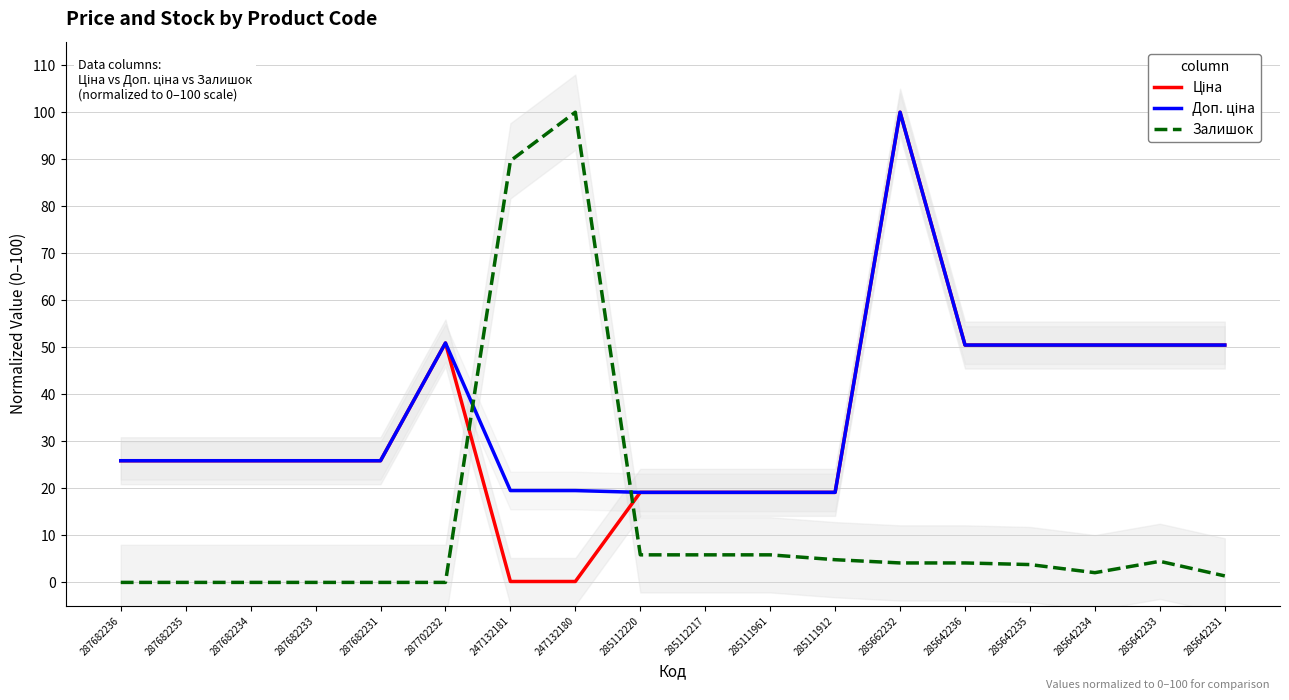

Between 247132181 and 285642231, which is larger?

285642231